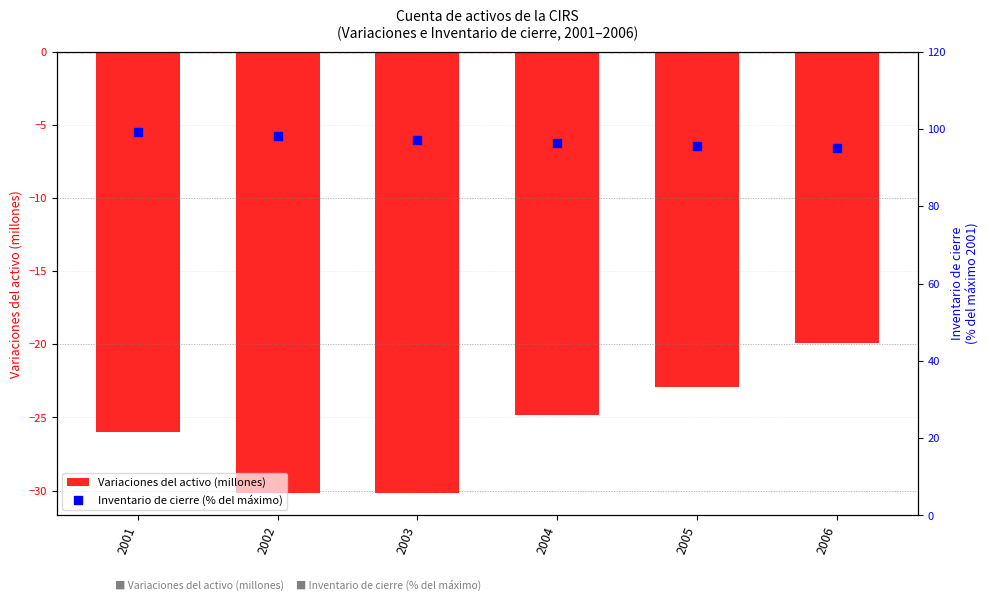

Is the value of Inventario de cierre (% del máximo) at 2003 greater than the value of Variaciones del activo (millones) at 2003?

Yes